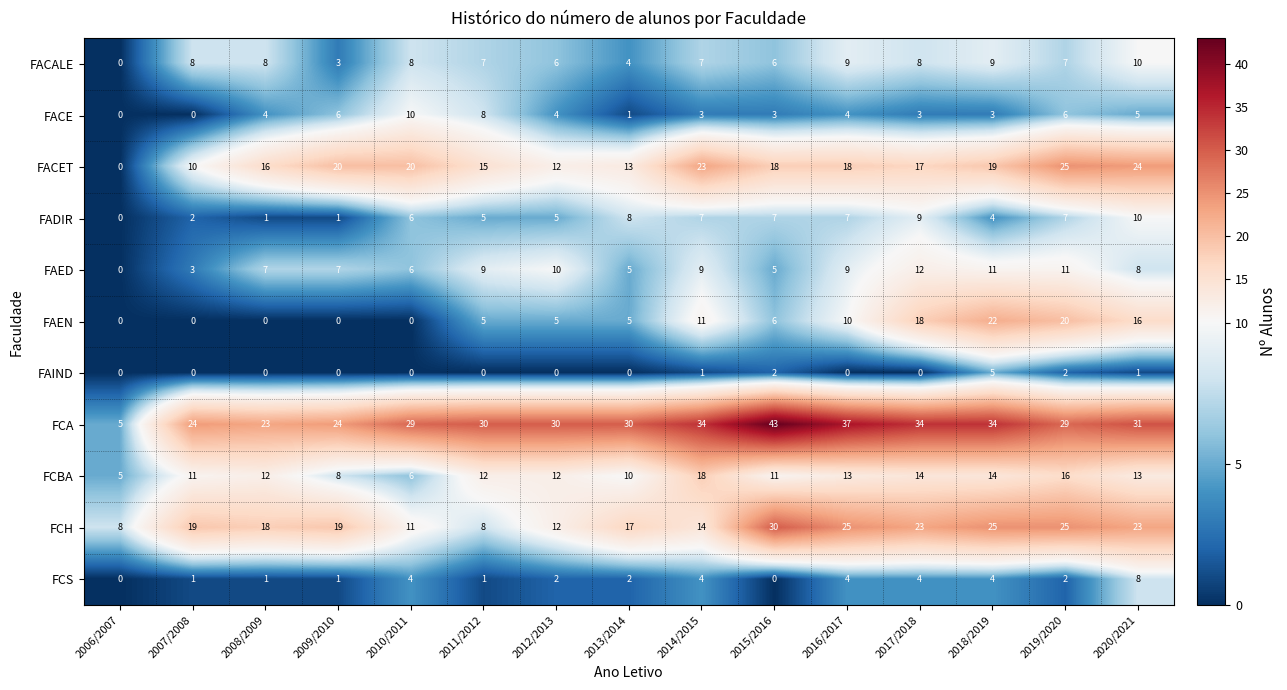

What is the difference between the second highest and minimum values in the FACE series?

8